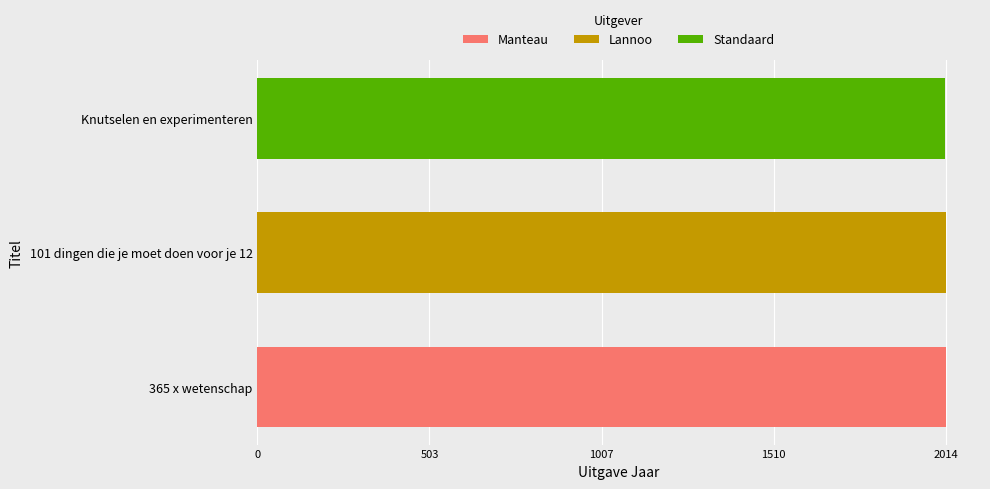

Is it true that Manteau equals 1083 at Knutselen en experimenteren?

False